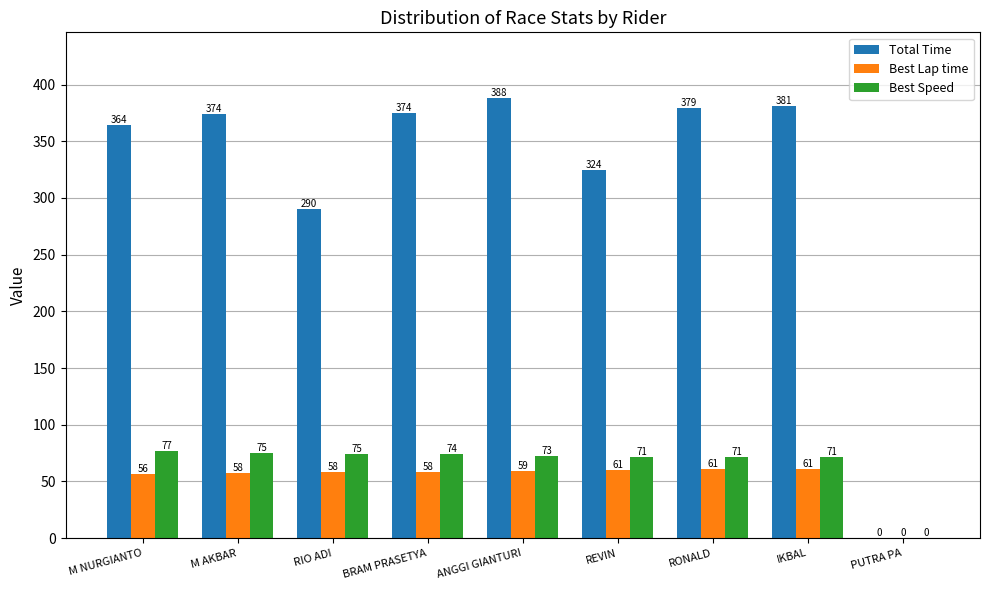

At which category does the chart reach its peak across all series?

ANGGI GIANTURI